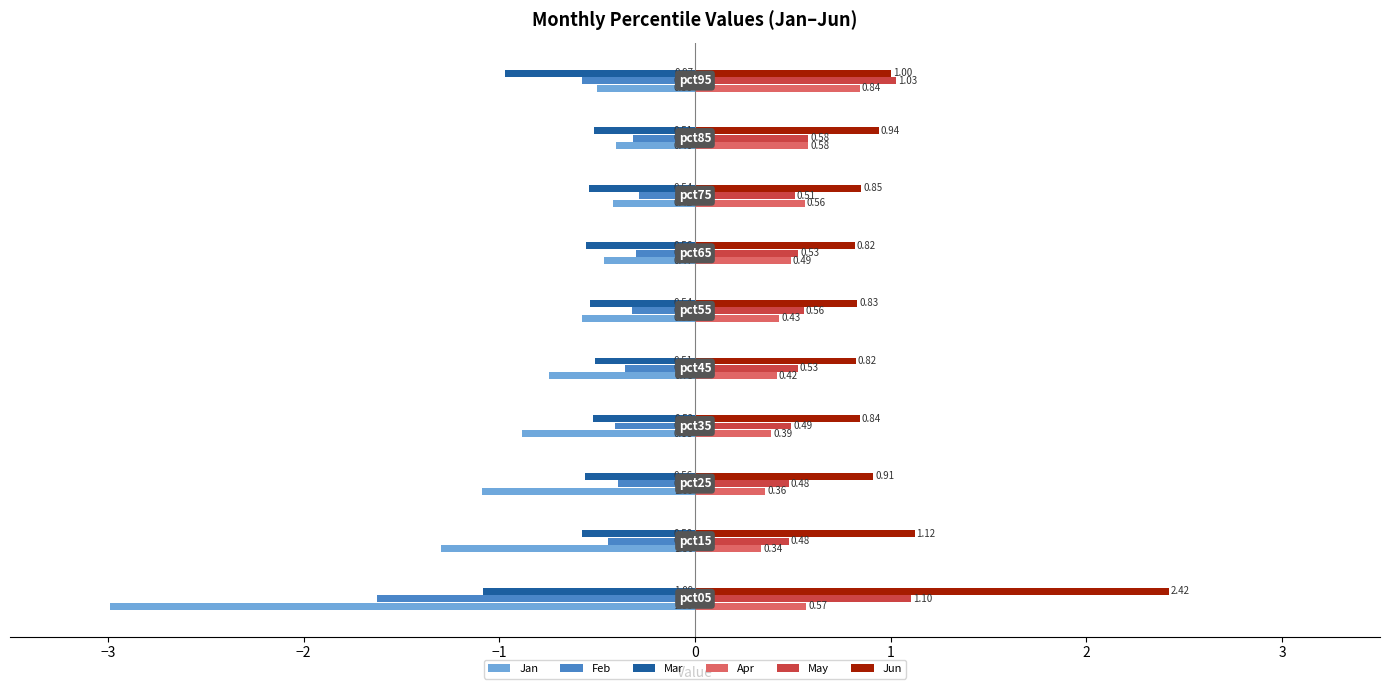

What are all the series names shown in the legend?

Jan, Feb, Mar, Apr, May, Jun